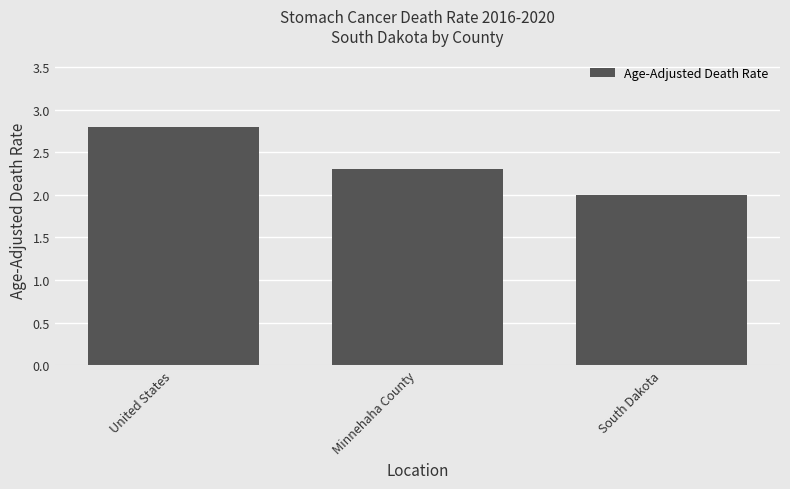

At which category does the chart reach its peak across all series?

United States